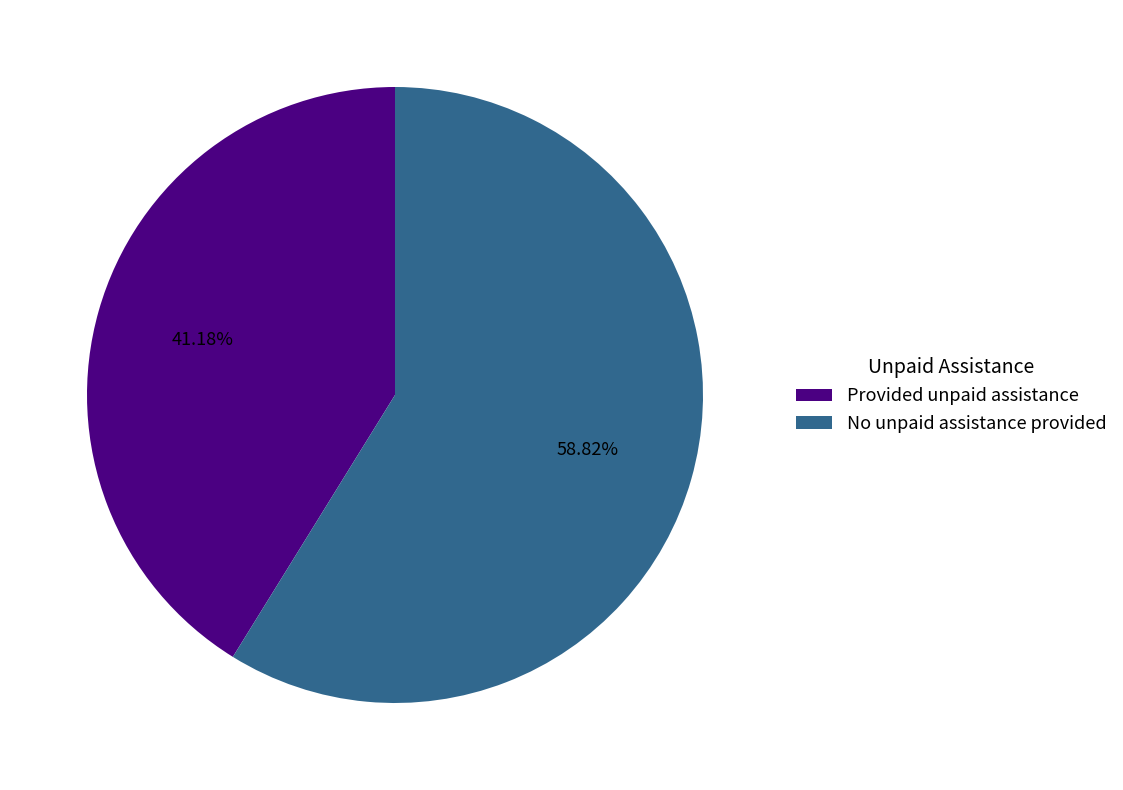

Rank the categories by value from highest to lowest.

No unpaid assistance provided, Provided unpaid assistance